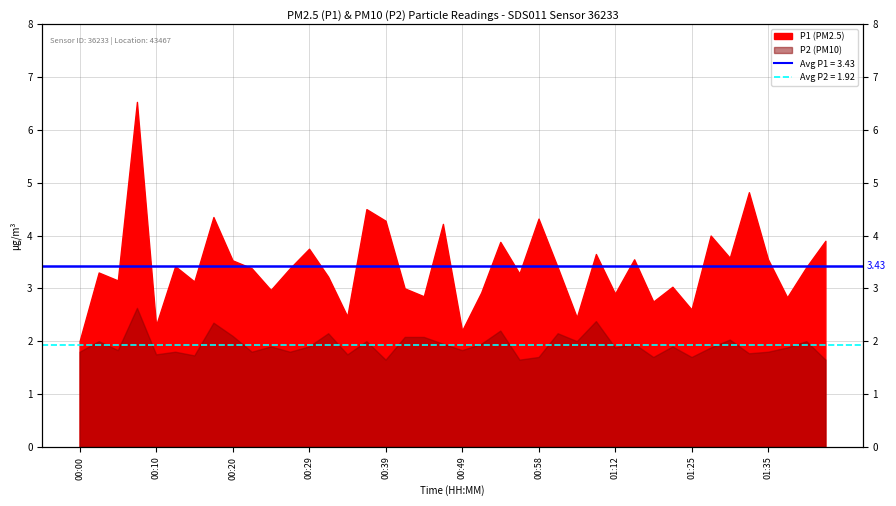

At which label is Avg P2 (1.92) closest to 1?

00:00